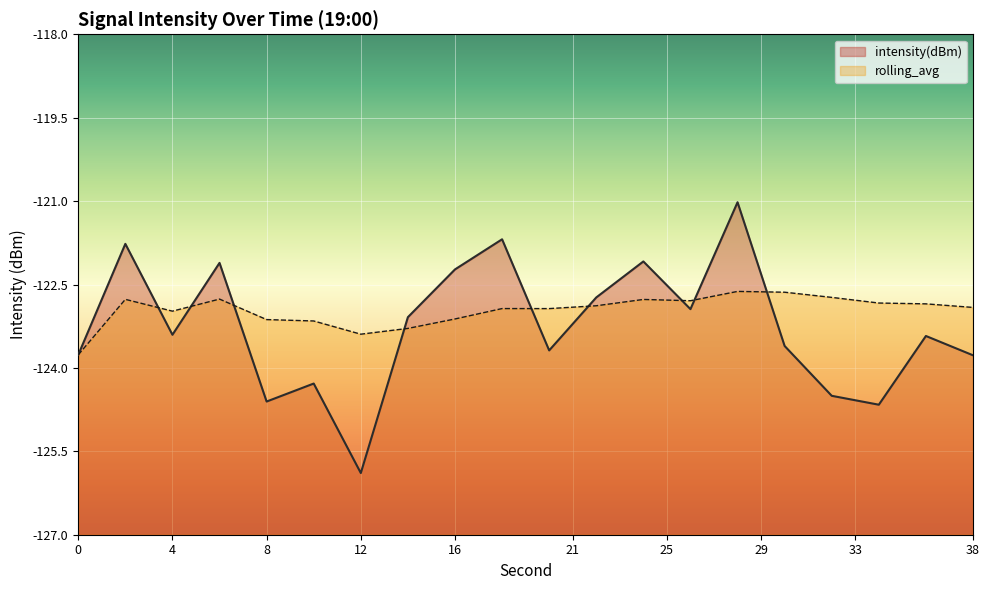

What is the difference between the rolling_avg values at 32 and 20?

0.2